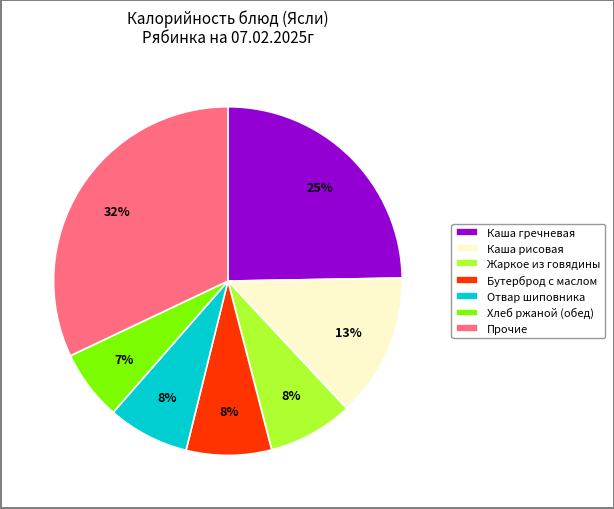

Is there any slice that represents more than half of the pie?

No